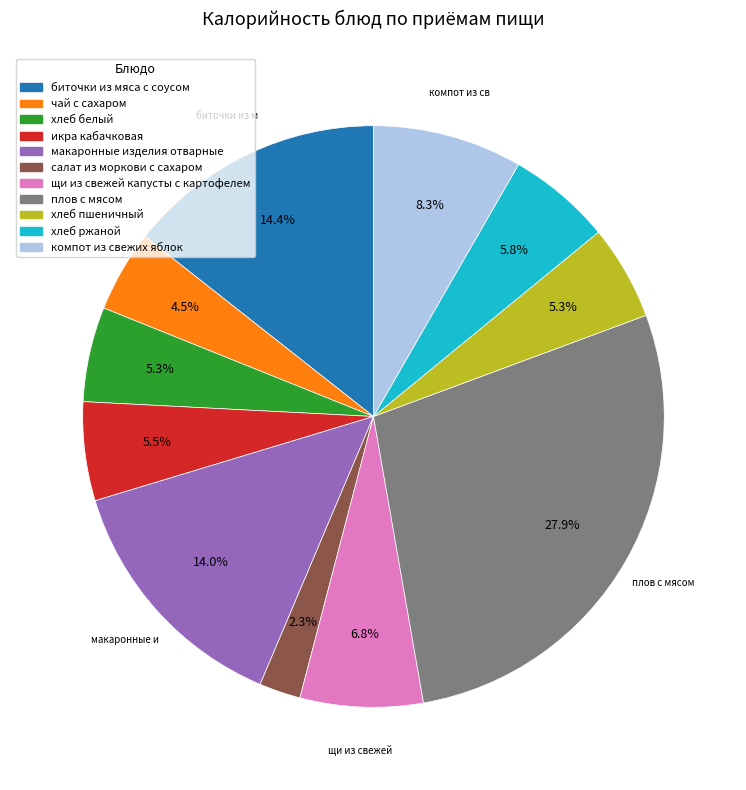

To the nearest percent, what portion does биточки из мяса с соусом represent?

14%